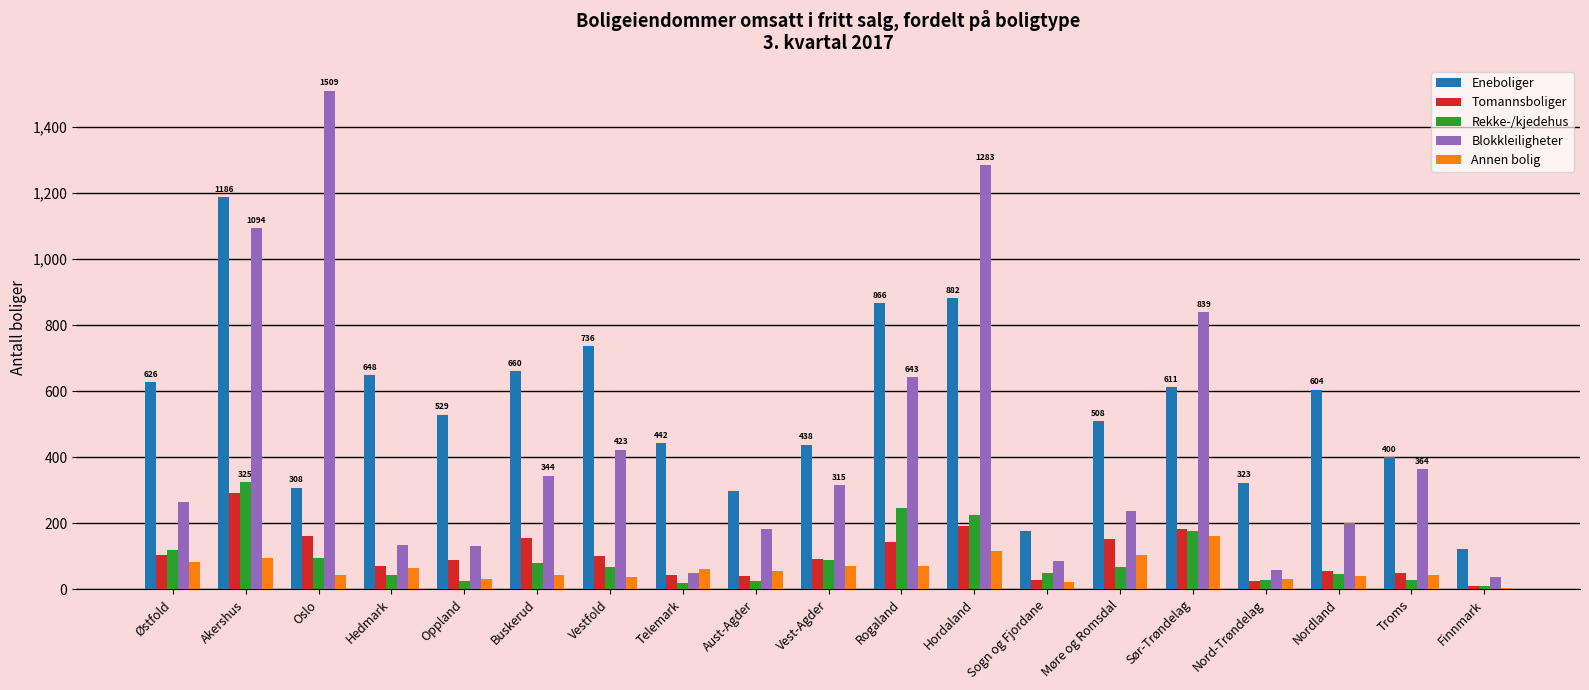

What are all the series names shown in the legend?

Eneboliger, Tomannsboliger, Rekke-/kjedehus, Blokkleiligheter, Annen bolig